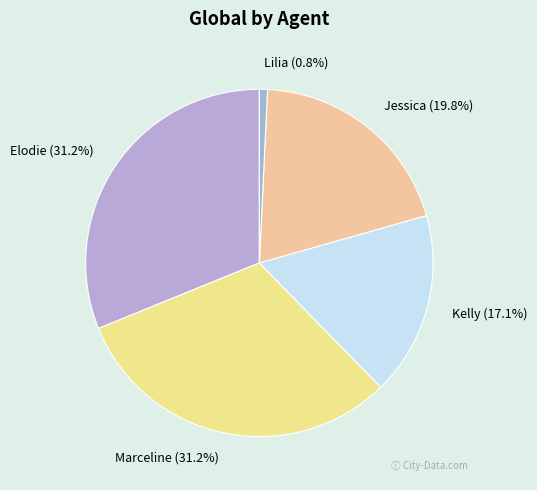

What portion of the pie excludes Marceline?

68.8%